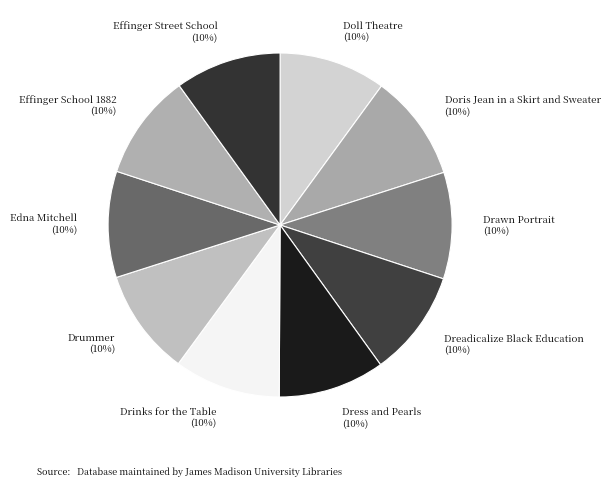

To the nearest percent, what percentage of the pie is Drinks for the Table?

10%